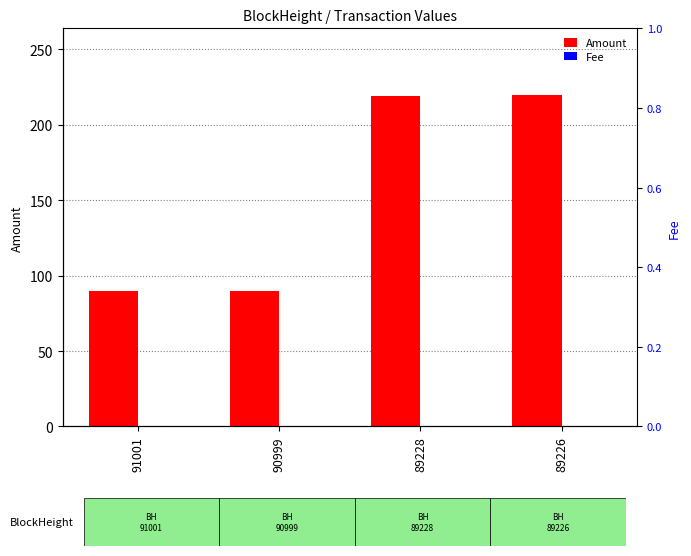

Rank the series by their maximum value, from lowest to highest.

Fee, Amount